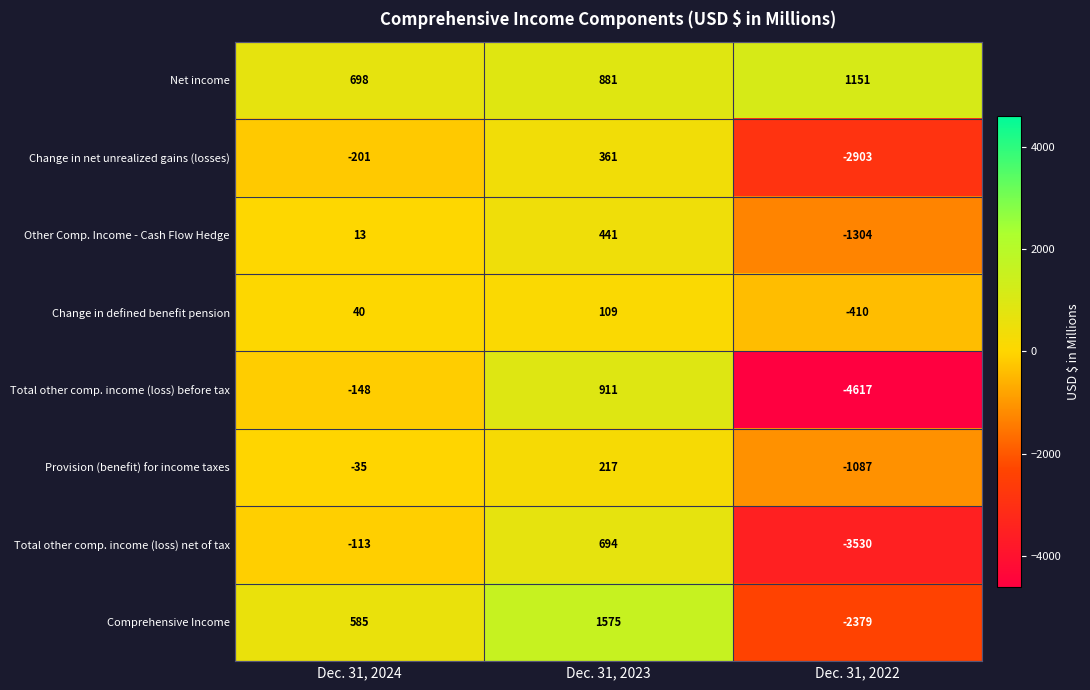

What is the spread (max minus min) of values at Dec. 31, 2022?

5768